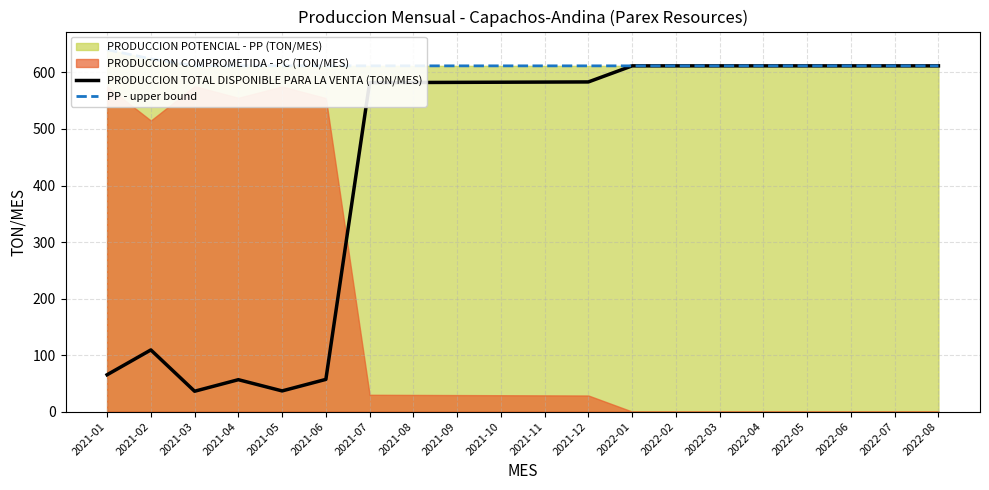

At which category is the sum across all series the highest?

2022-01